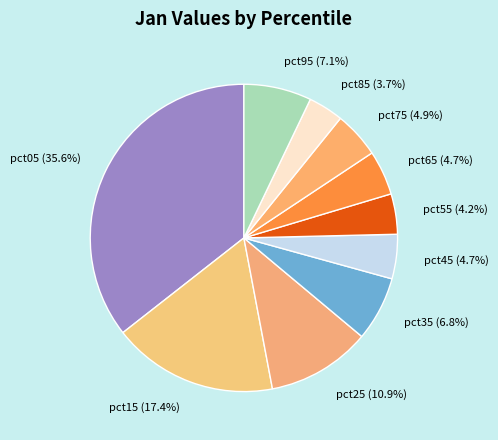

To the nearest percent, what is the average slice percentage?

10%